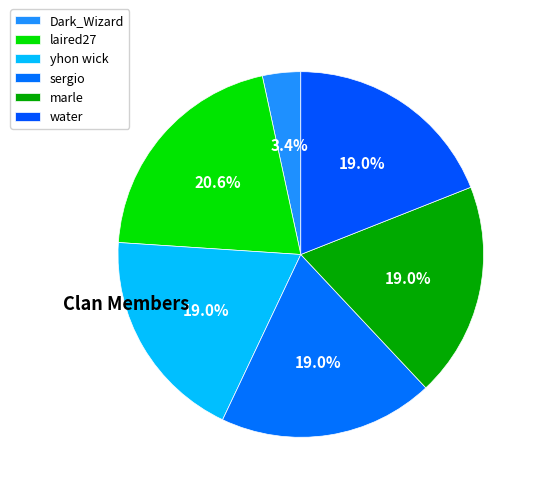

To the nearest percent, what is the difference between the yhon wick and Dark_Wizard slice percentages?

16%